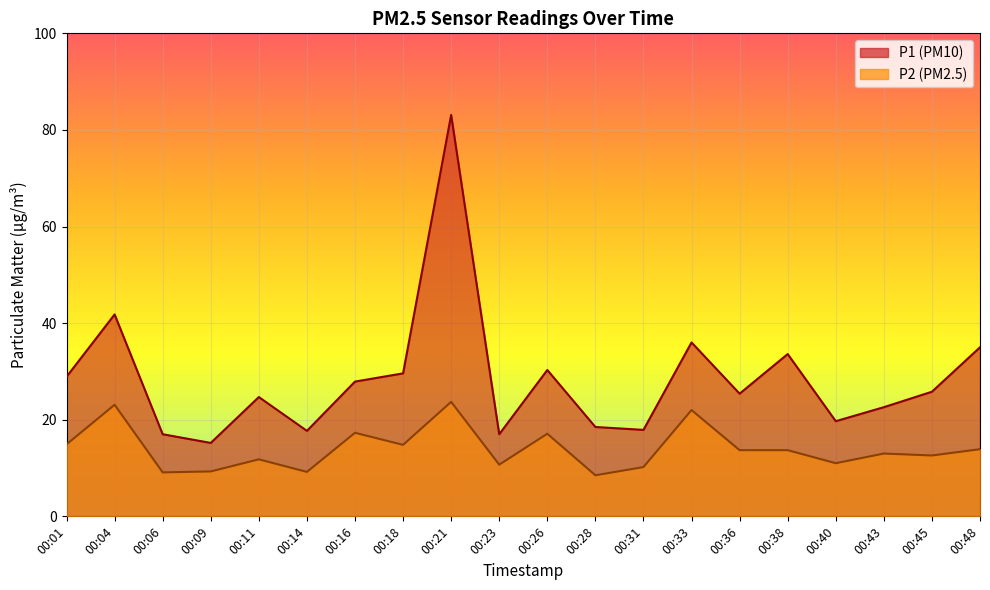

Between 00:48 and 00:38, which is larger?

00:48